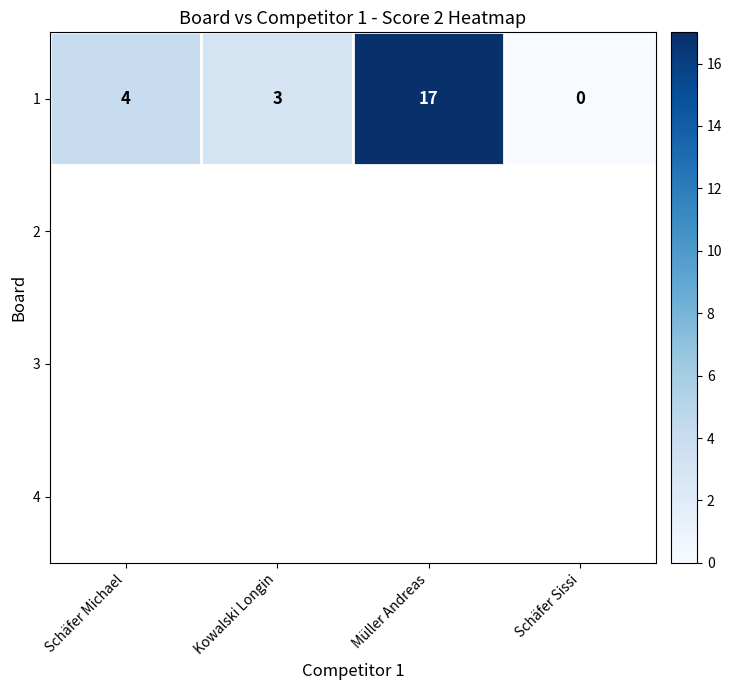

List the labels in order of value, smallest first.

Schäfer Sissi, Kowalski Longin, Schäfer Michael, Müller Andreas